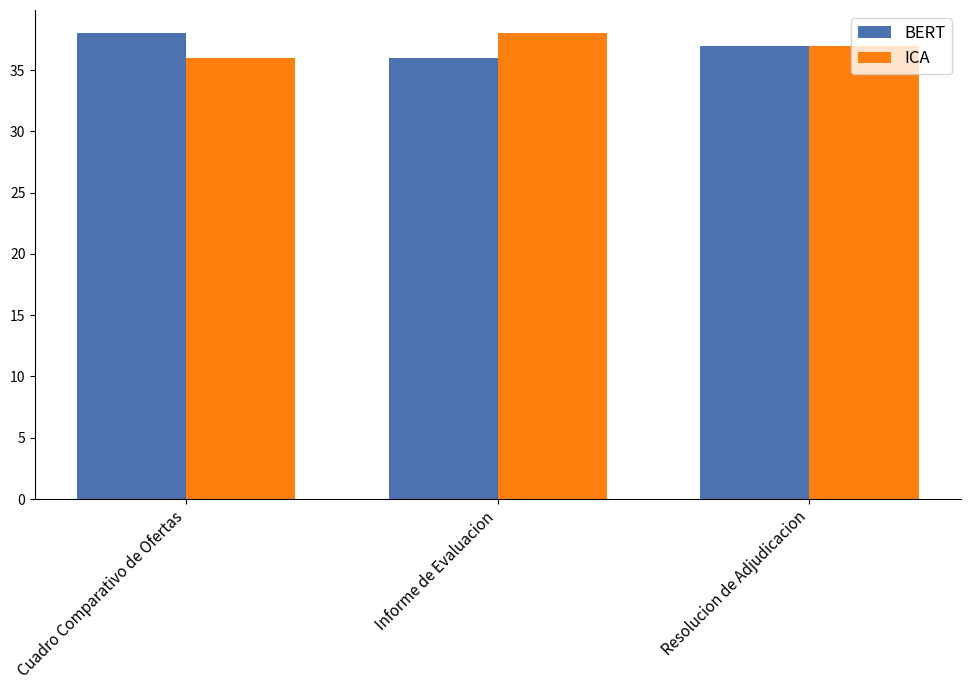

Is it true that BERT equals 20 at Informe de Evaluacion?

False